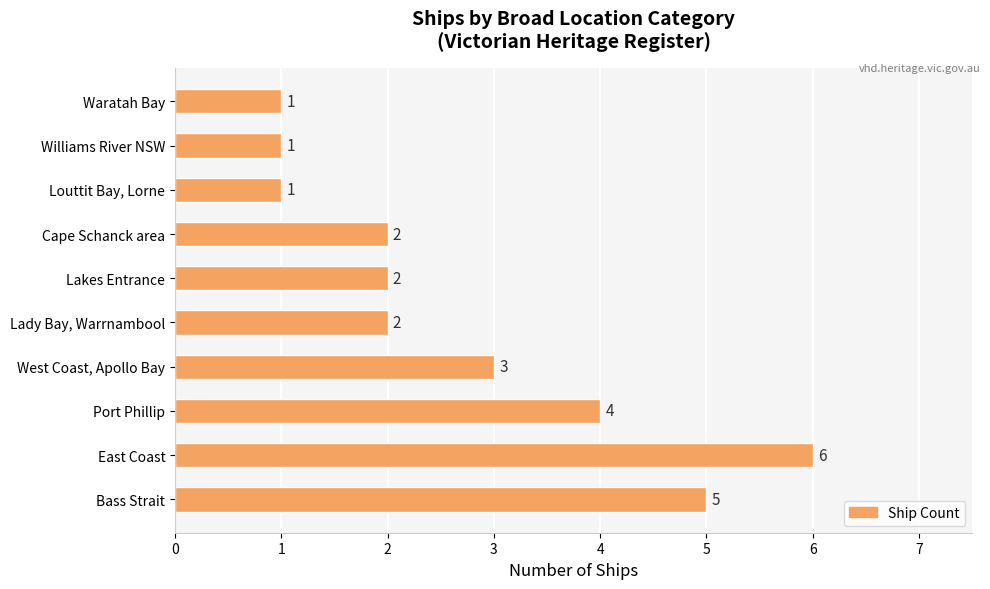

Reading top to bottom, what are all the values shown in this chart?

1	1	1	2	2	2	3	4	6	5